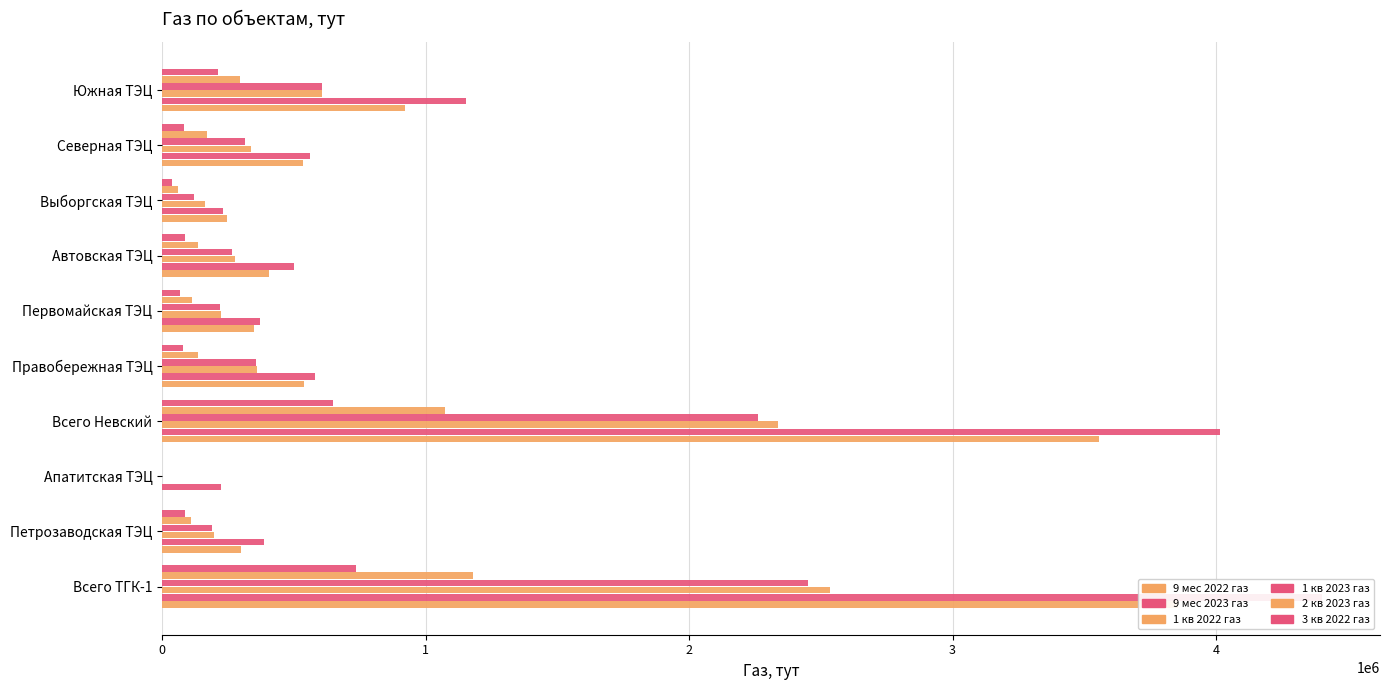

List the series in order of their peak value, highest first.

9 мес 2023 газ, 9 мес 2022 газ, 1 кв 2022 газ, 1 кв 2023 газ, 2 кв 2023 газ, 3 кв 2022 газ